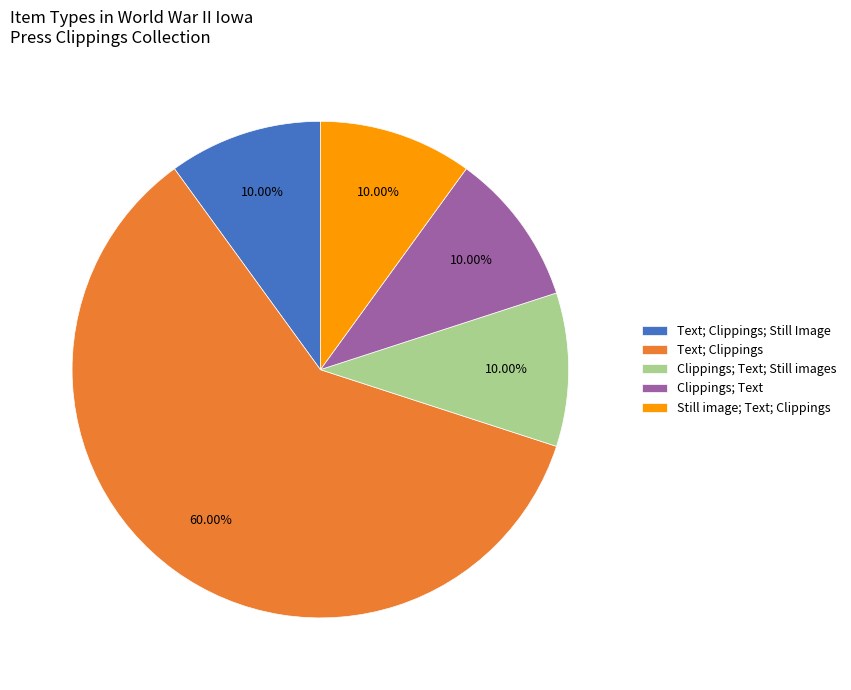

True or false: Still image; Text; Clippings accounts for 3% of the total.

False